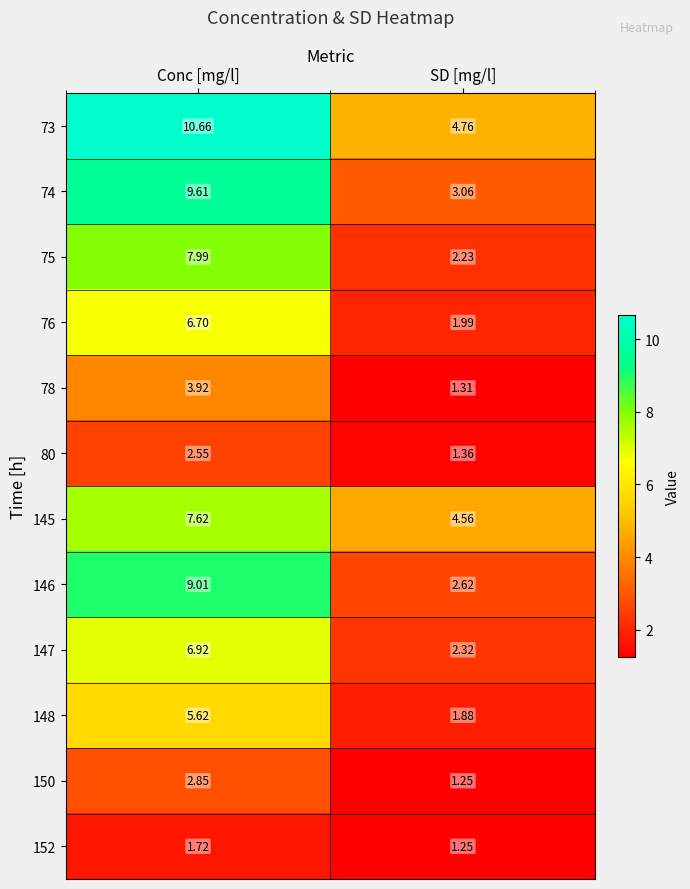

Which series has the largest range (max minus min)?

74